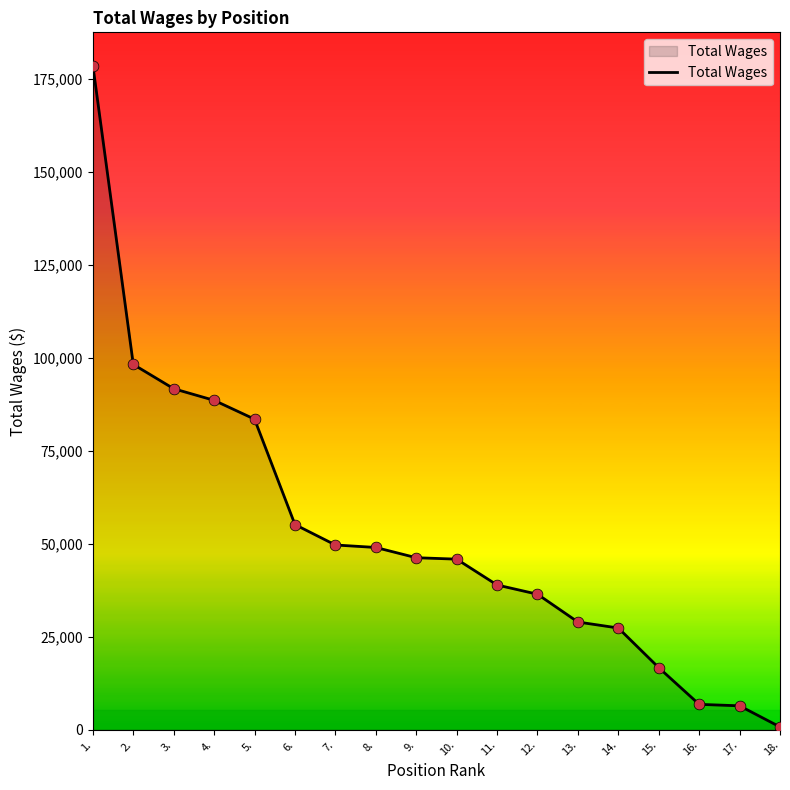

Approximately how many times larger is the value at 13. compared to 3.?

0.3